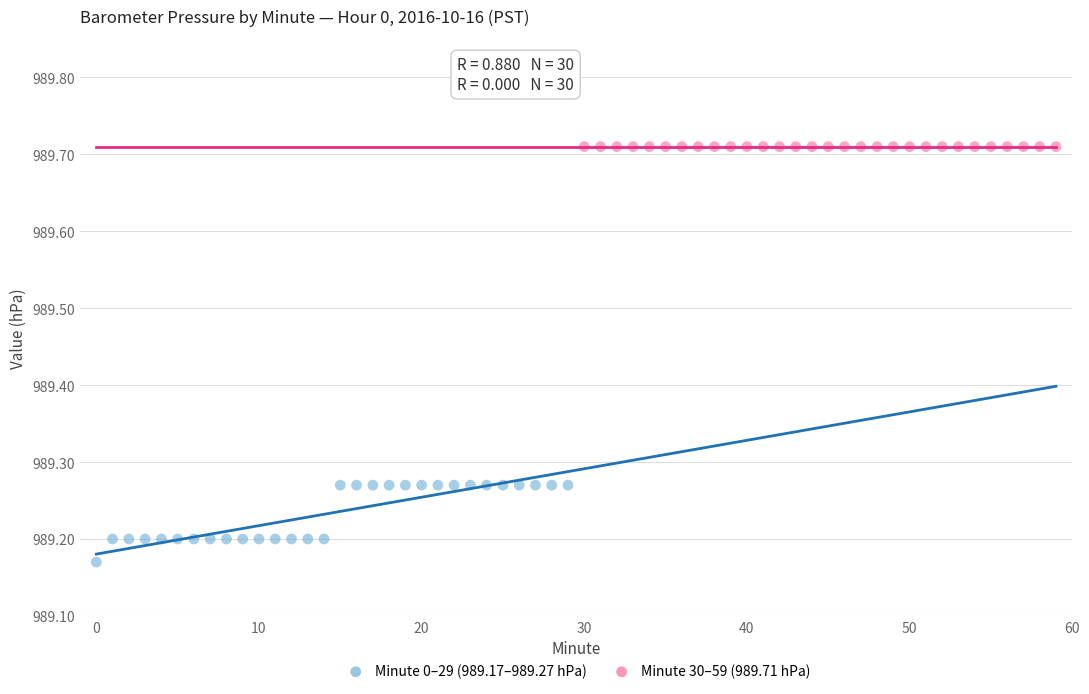

Which series reaches the minimum Y coordinate?

Minute 0–29 (989.17–989.27 hPa)